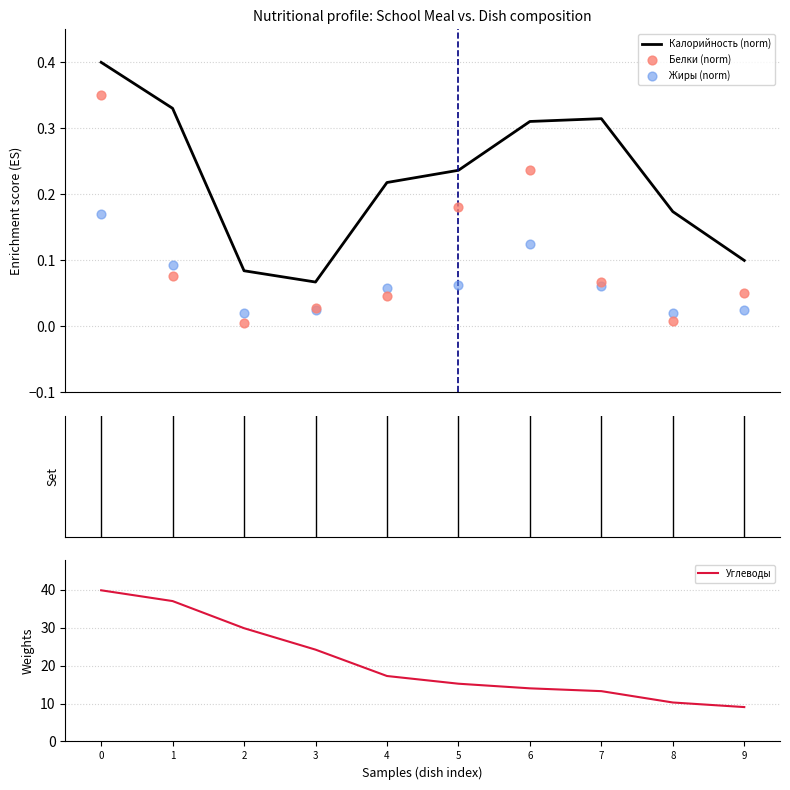

What is the total value across all series at 5?

15.7